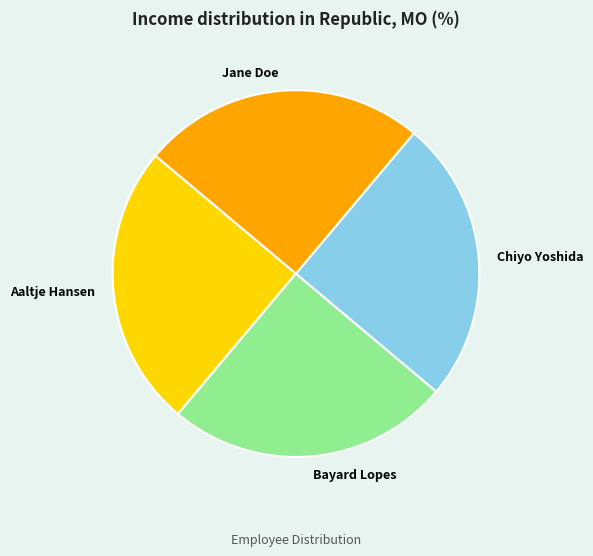

Does Chiyo Yoshida represent more than half of the total?

No